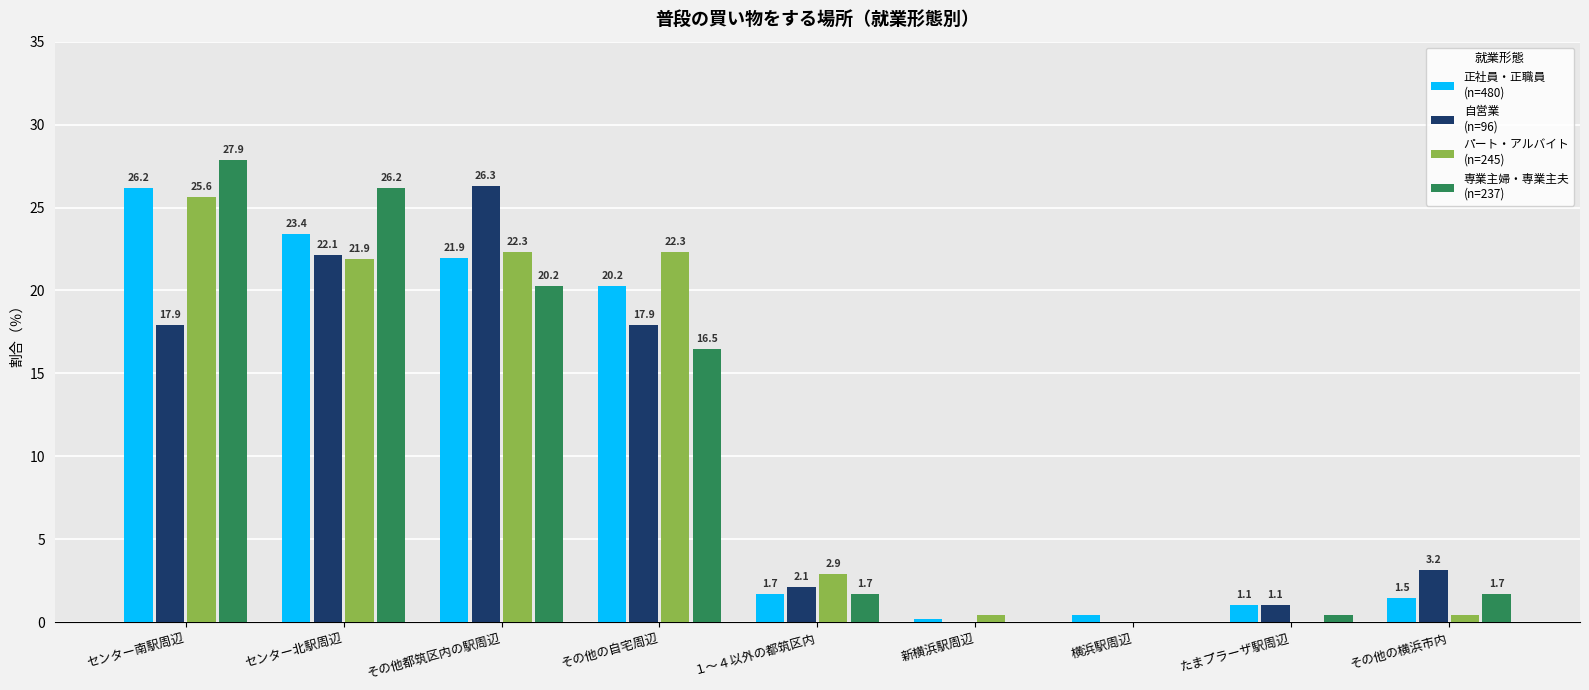

At which category does the chart reach its peak across all series?

センター南駅周辺